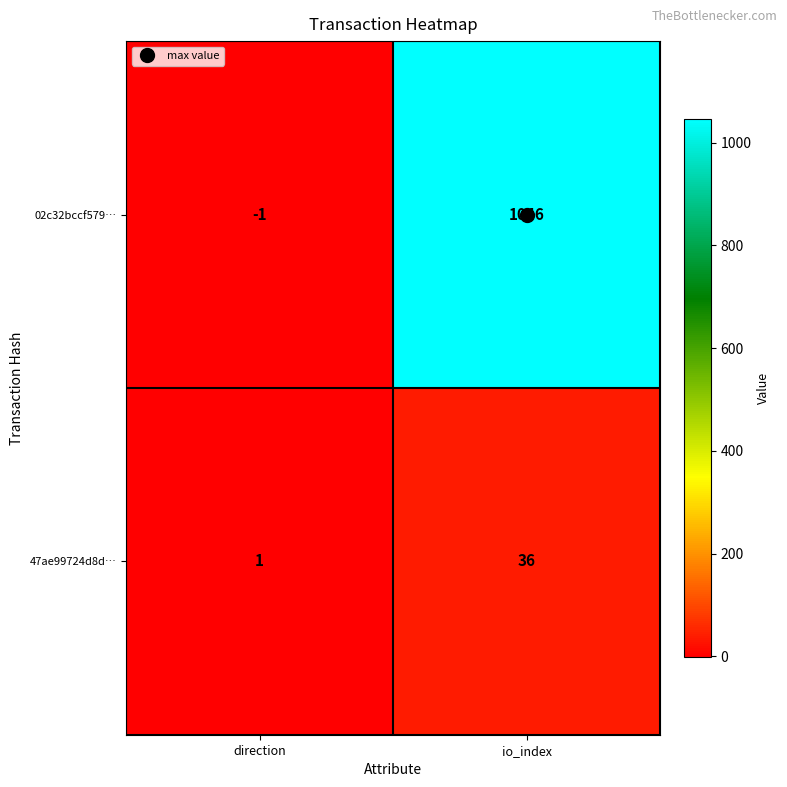

Which series has the largest range (max minus min)?

02c32bccf579…